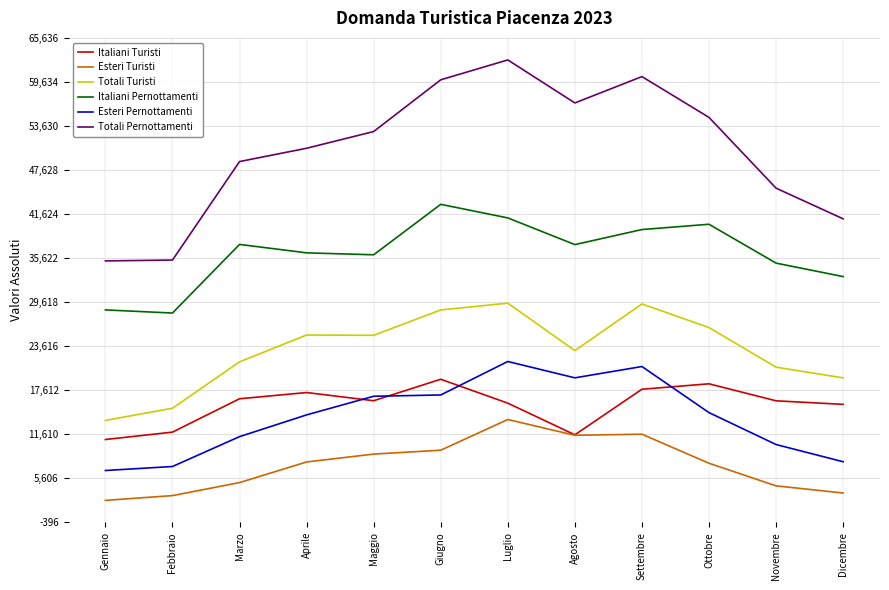

Which series has the largest total across all categories?

Totali Pernottamenti